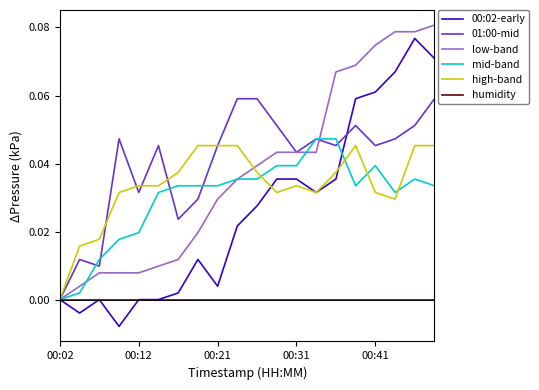

Count the number of data series in this chart.

6